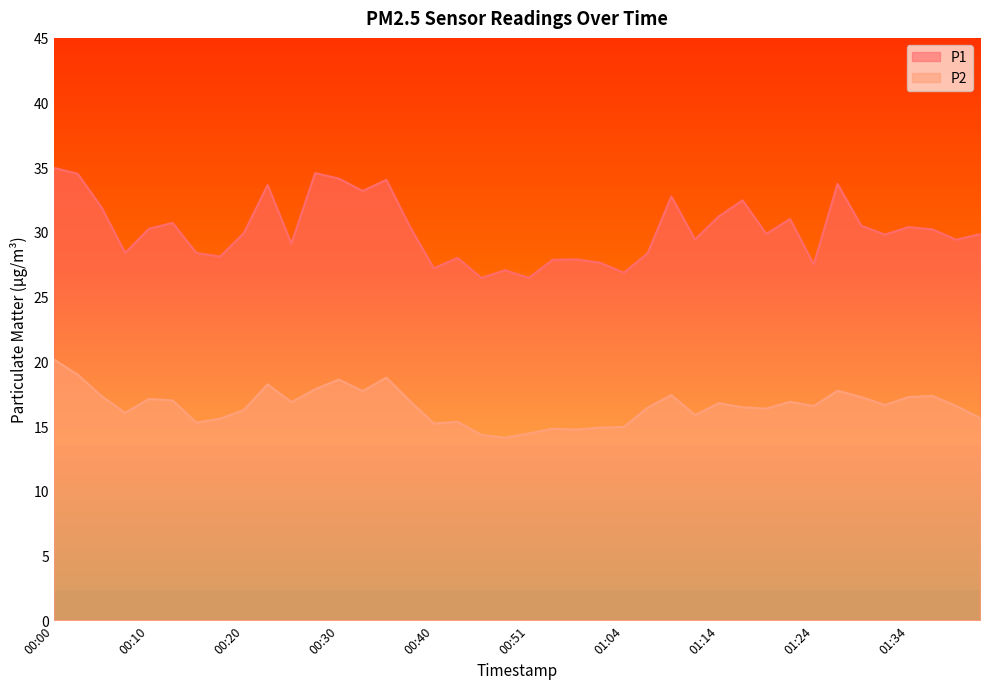

What is the total value across all series at 01:19?

46.2